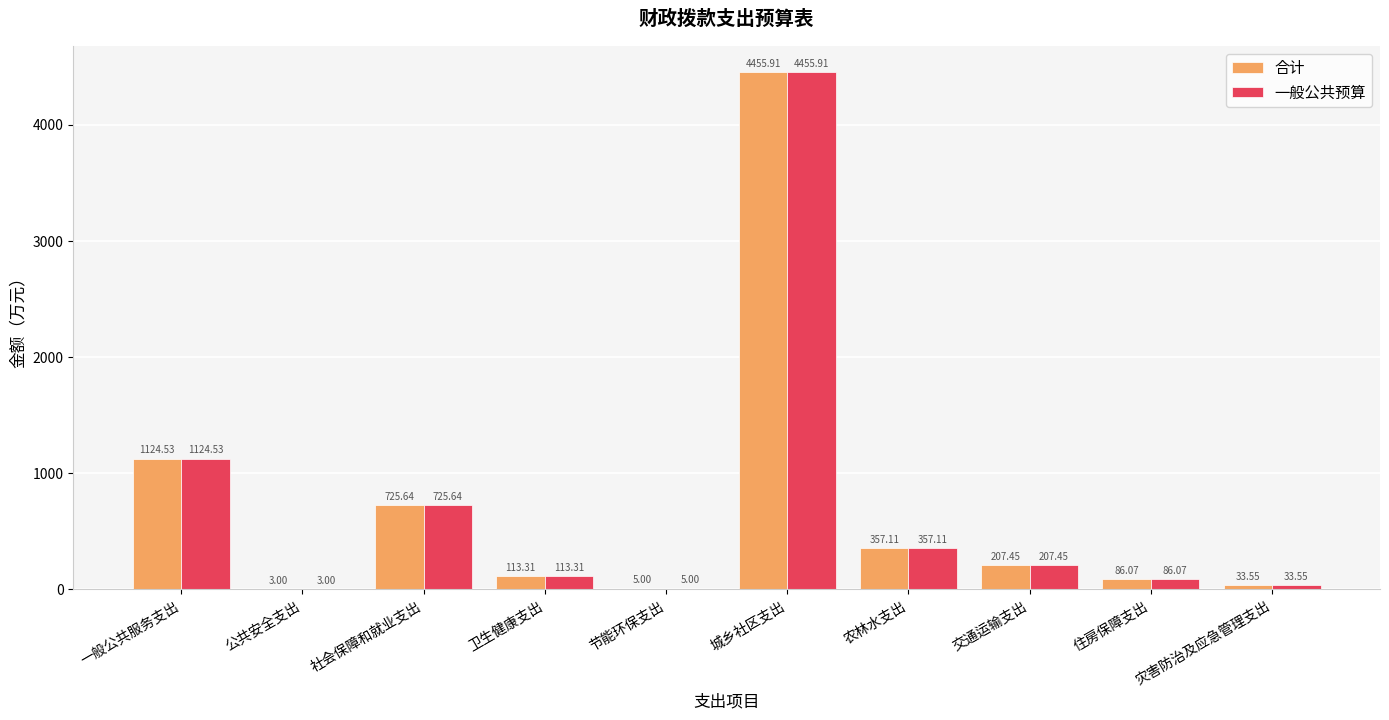

The value of 合计 at 公共安全支出 is 3.0. True or false?

True